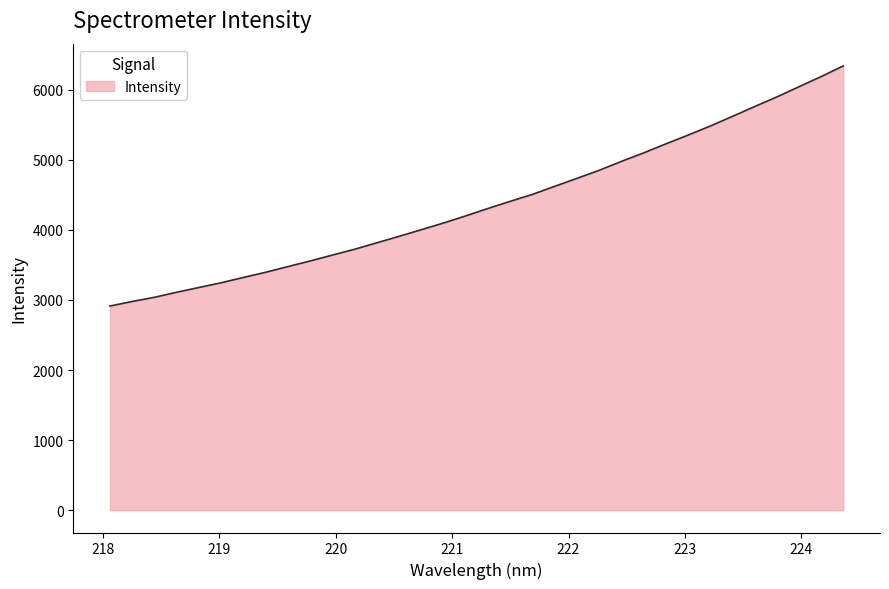

What is the smallest value displayed?

2912.9